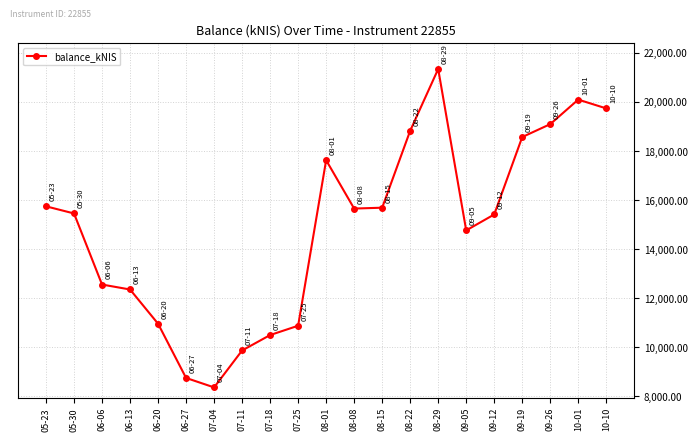

Is it true that the value at 09-05 is 14761.3?

True